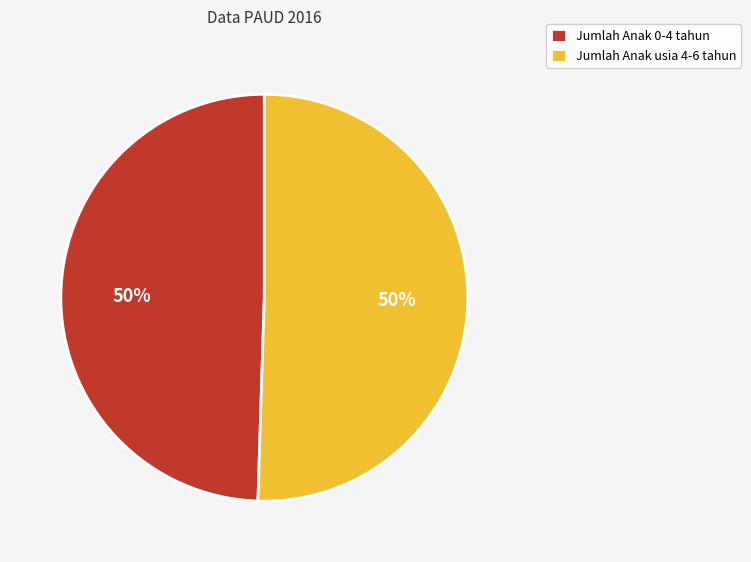

Is it true that Jumlah Anak 0-4 tahun is 37% of the pie?

False